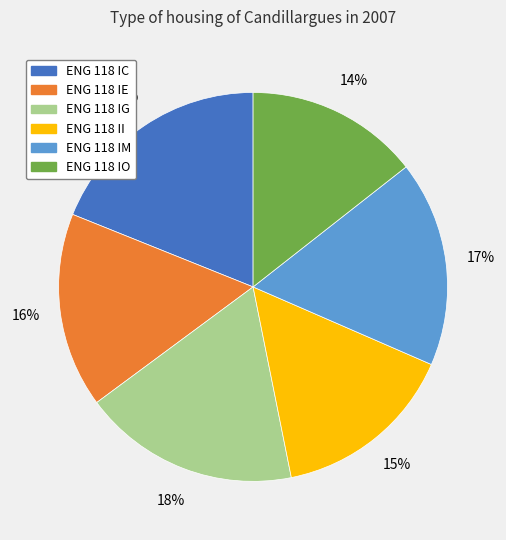

How many slices are in this pie chart?

6